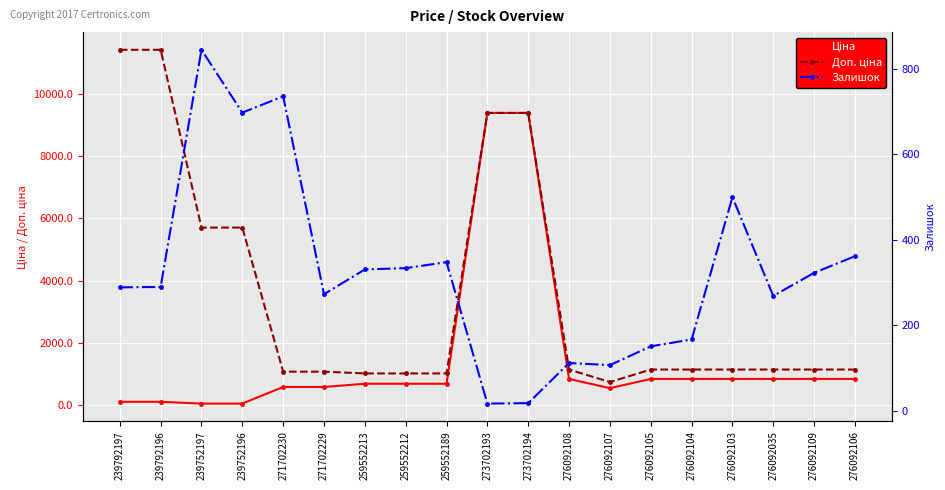

What is the minimum value for Ціна?

57.0